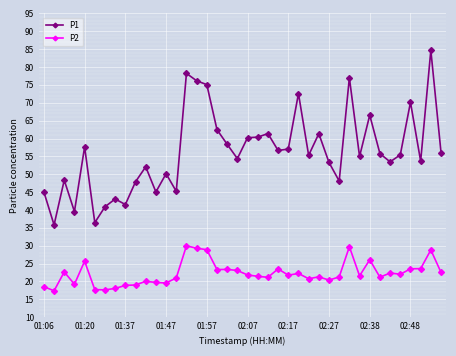

What is the difference between the second highest and minimum values in the P2 series?

12.3